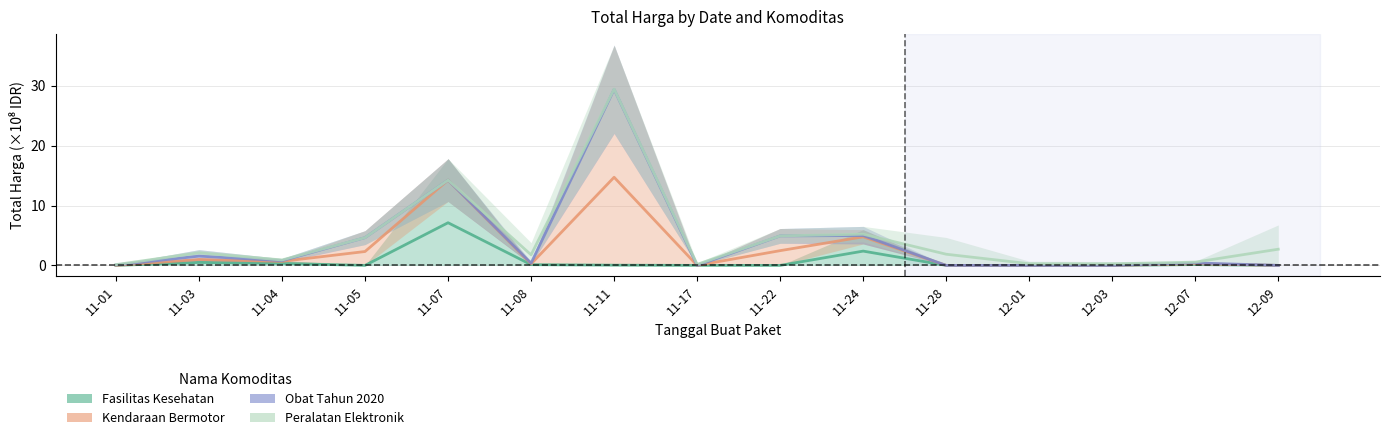

At which label is Kendaraan Bermotor closest to 7?

11-24